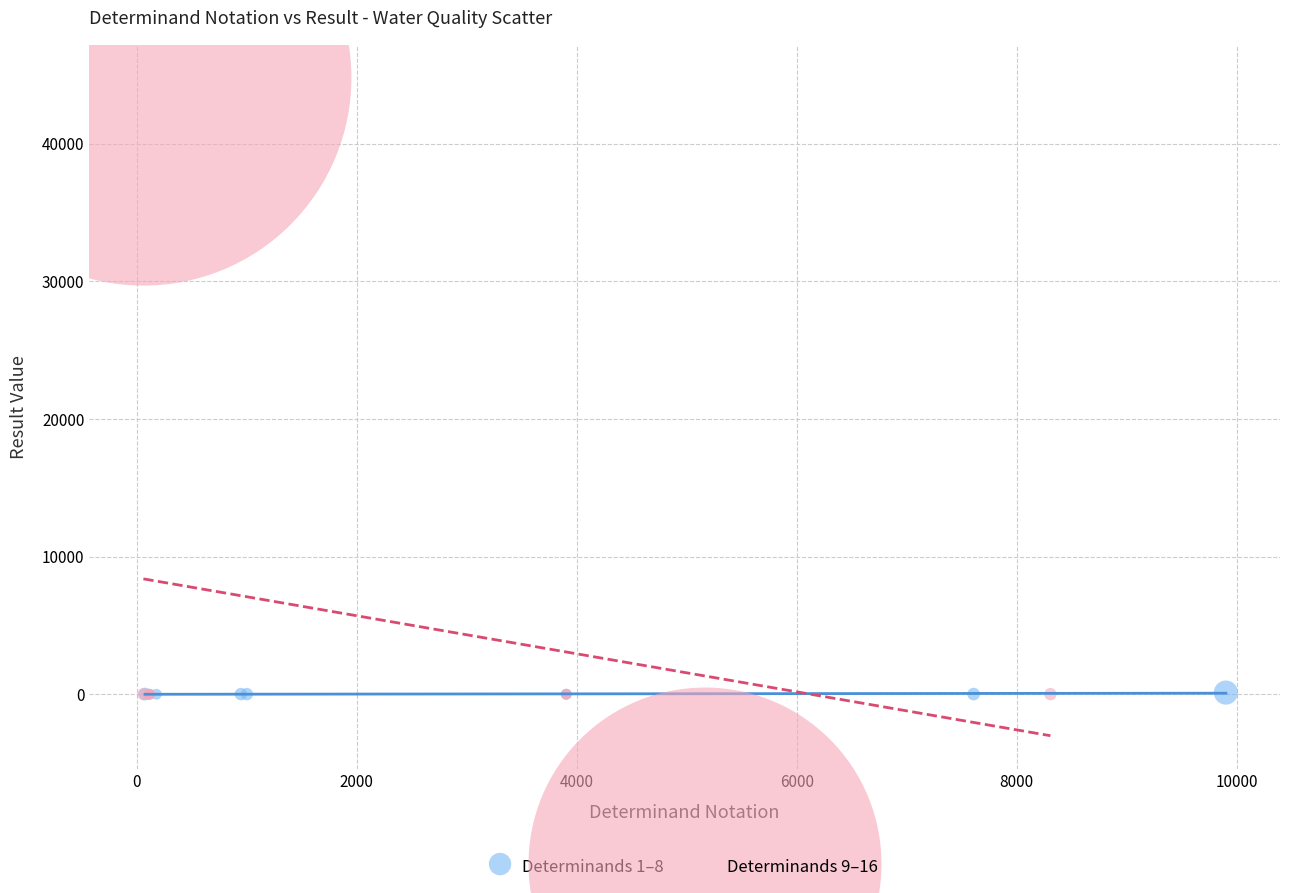

Which series contains the highest Y value?

Determinands 9–16